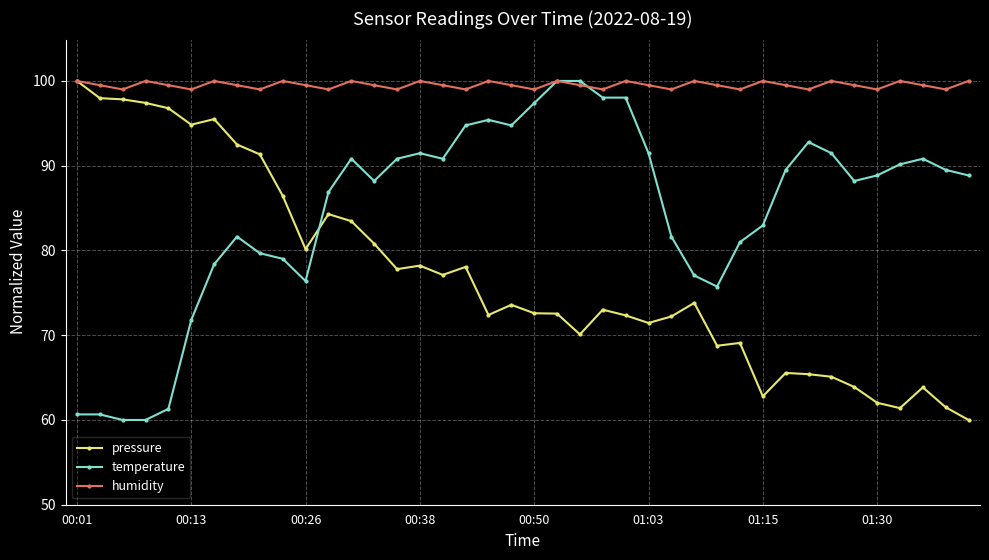

True or false: temperature has more than 1 interior local peaks.

True